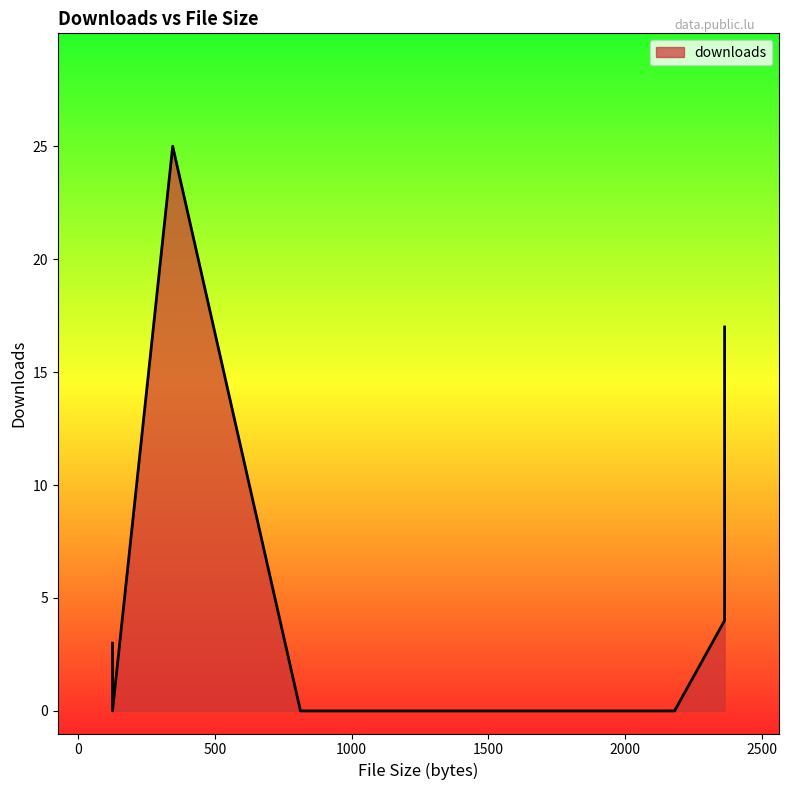

At which category does the chart reach its peak across all series?

346